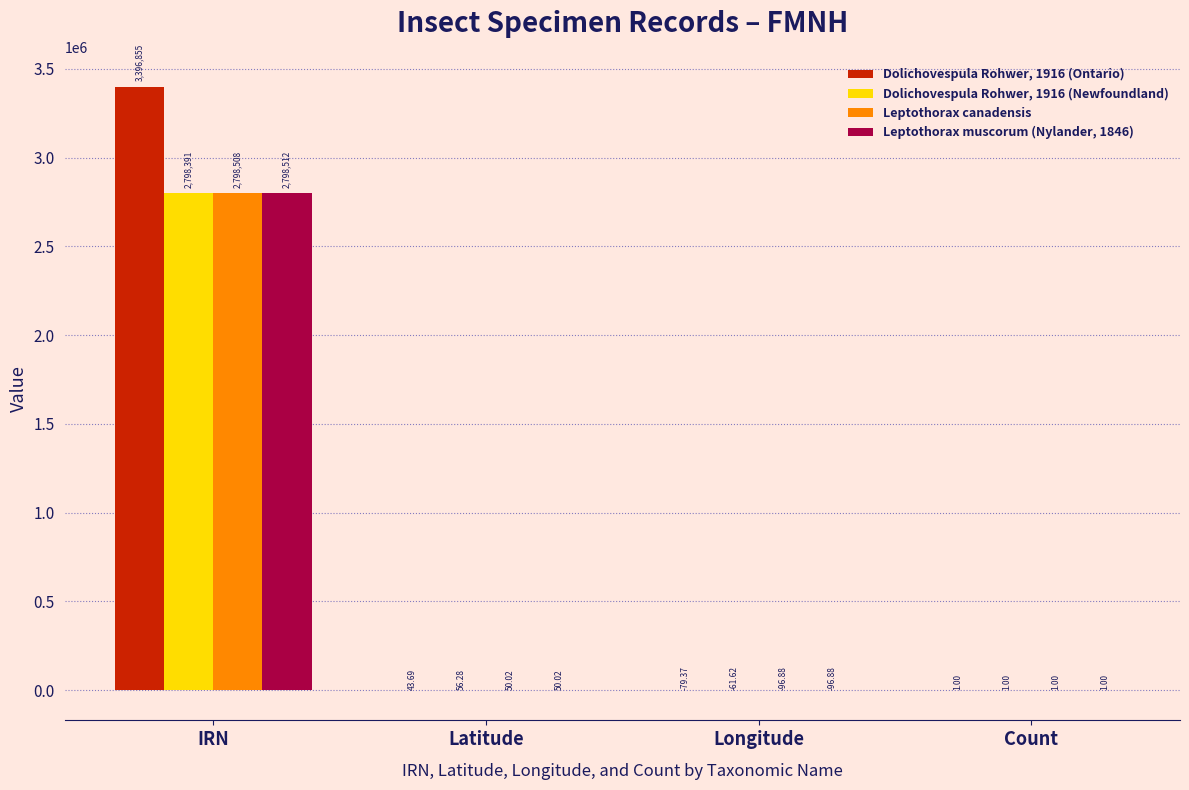

Which series changed the most between IRN and Count?

Dolichovespula Rohwer, 1916 (Ontario)